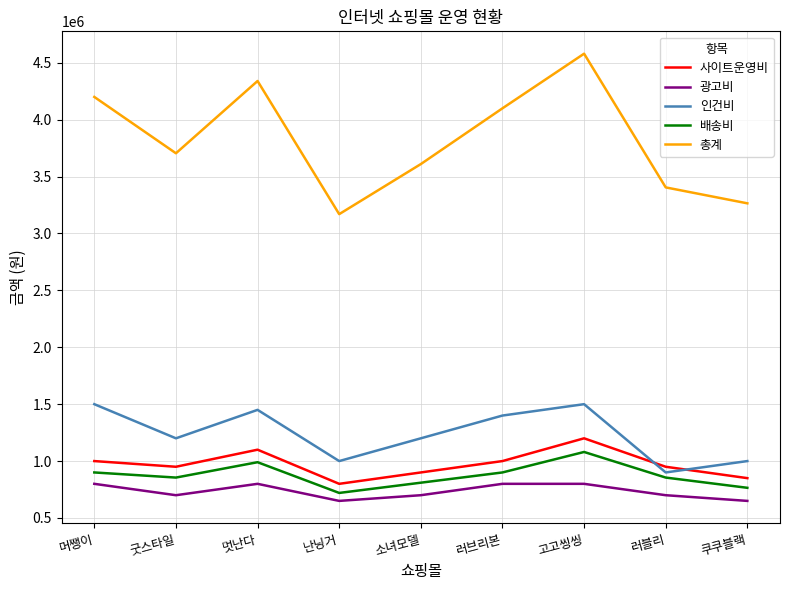

Between 난닝거 and 러블리, which series saw the biggest shift?

총계